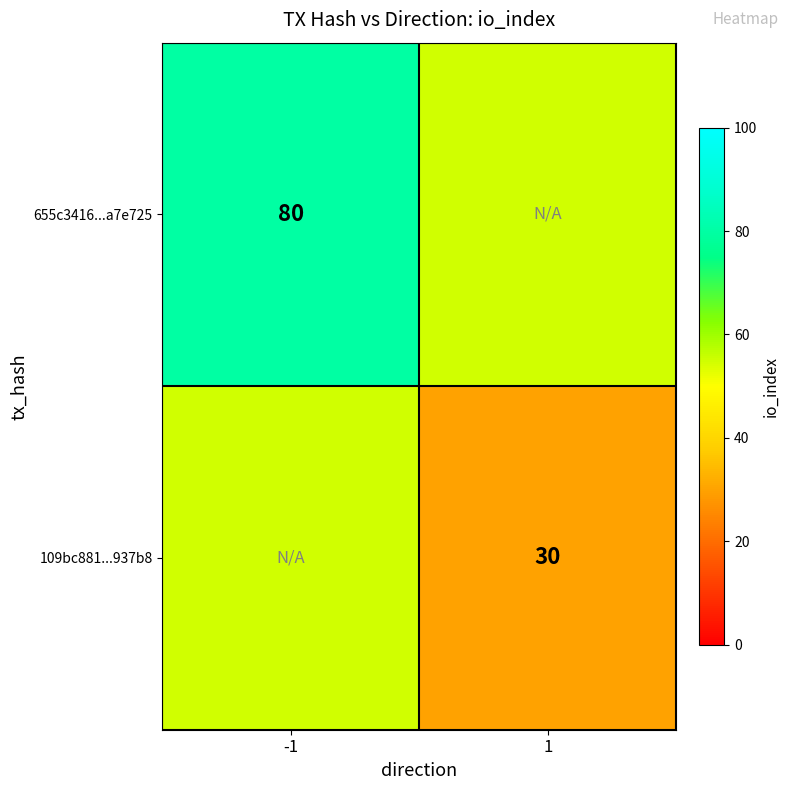

The value of 655c3416...a7e725 at -1 is 112. True or false?

False